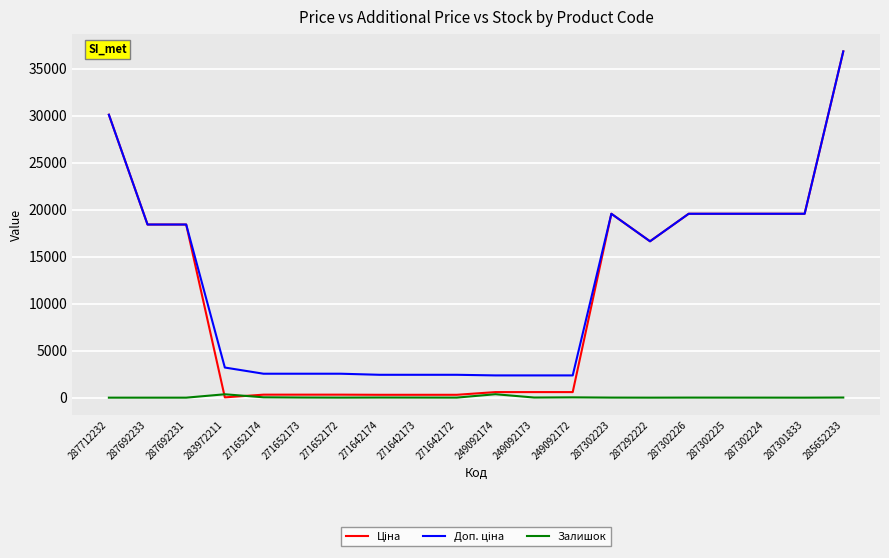

What is the maximum value shown in the chart?

36841.8